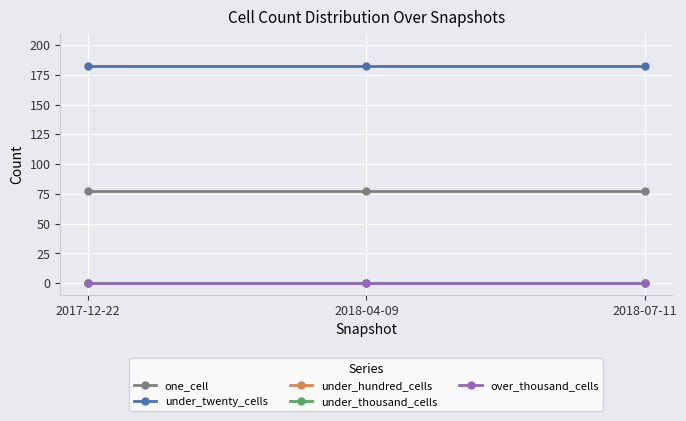

Does the chart have visible grid lines?

Yes